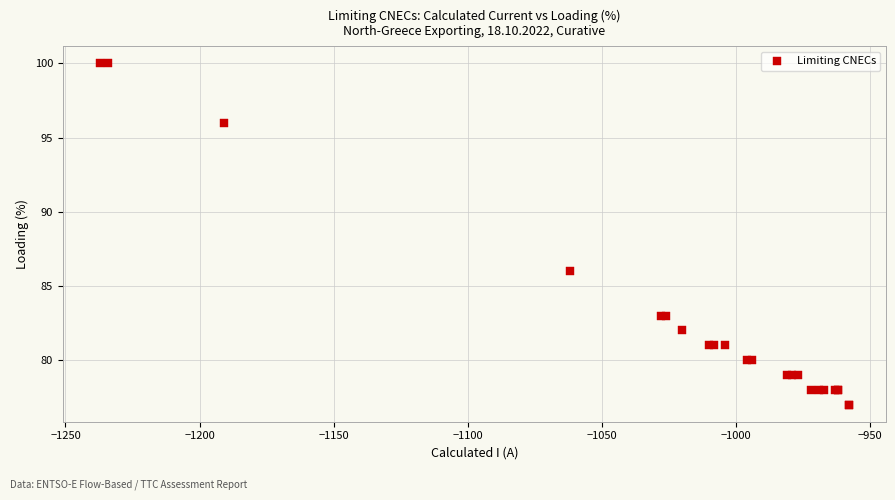

What Y value in the scatter plot is closest to 88?

86